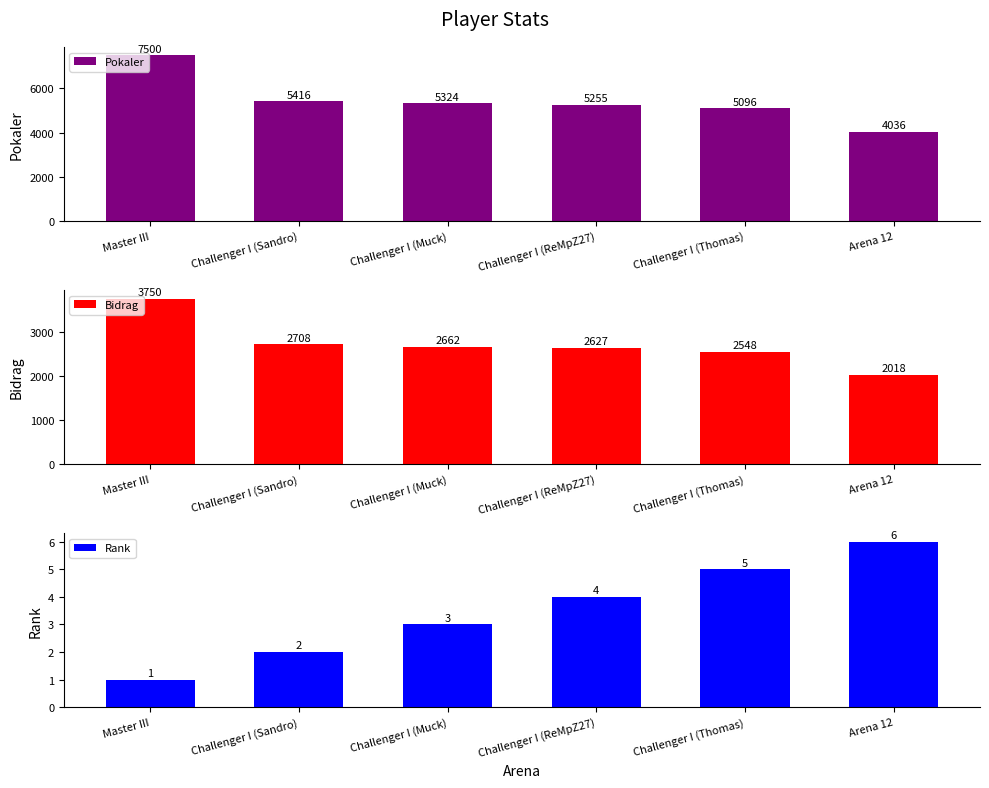

Which series changed the most between Master III and Challenger I (Thomas)?

Pokaler